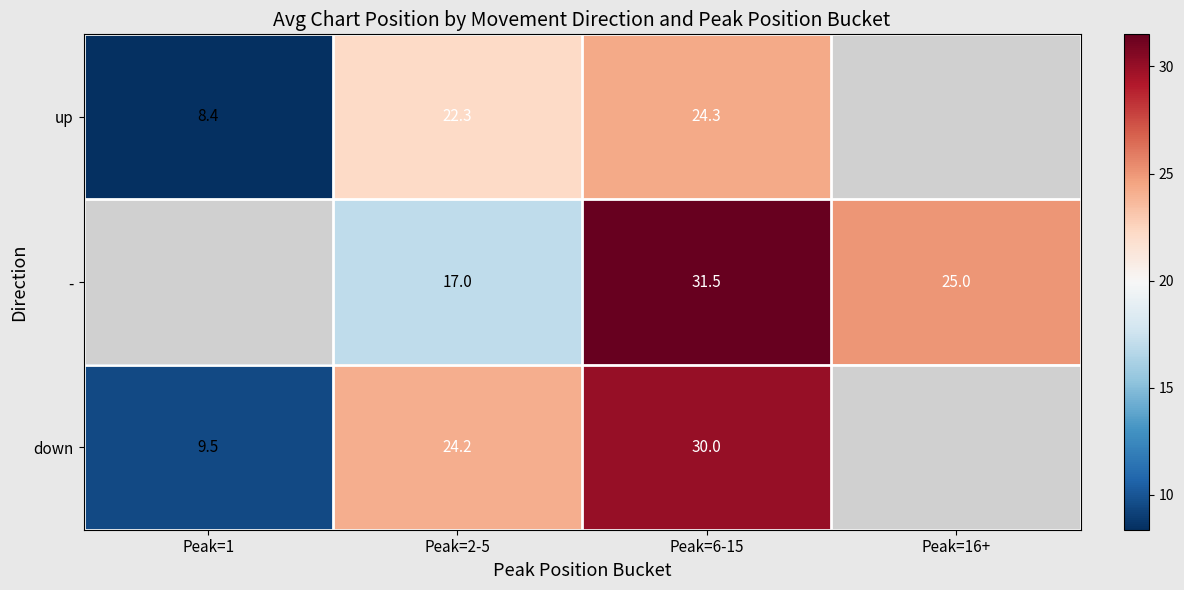

The value of up at Peak=1 is 8.4. True or false?

True